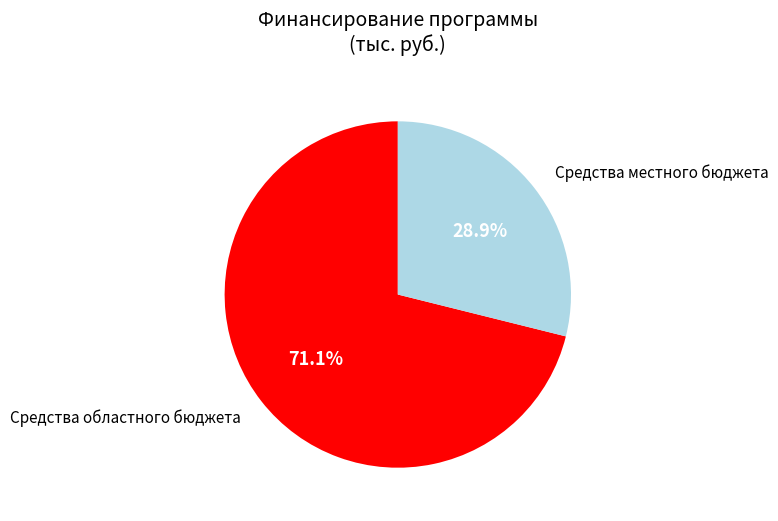

To the nearest percent, what portion does Средства местного бюджета represent?

29%